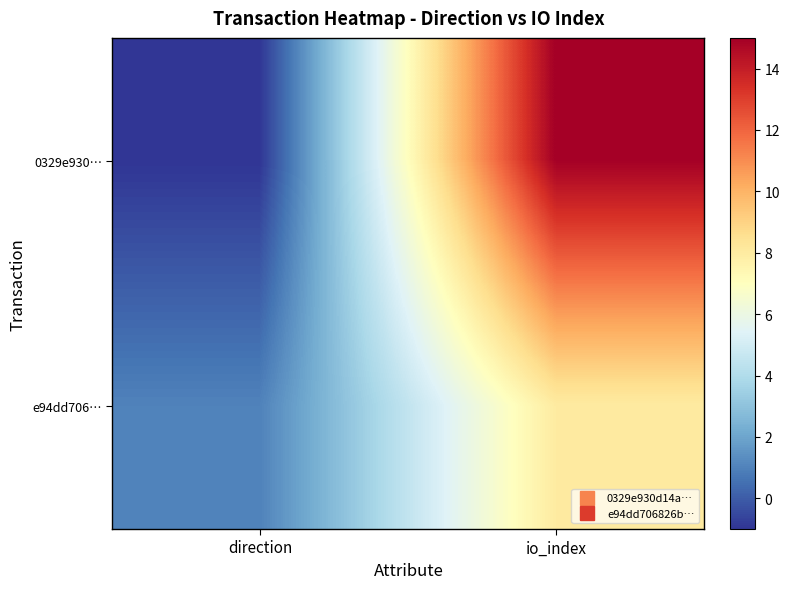

At how many categories does at least one series exceed 6?

1